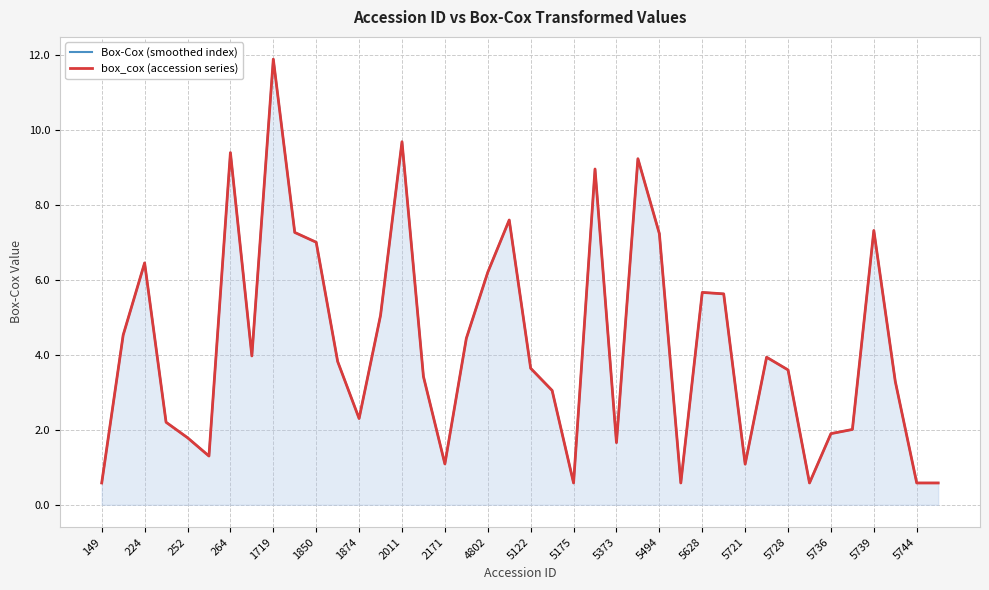

True or false: Box-Cox (smoothed index) has more than 2 interior local peaks.

True